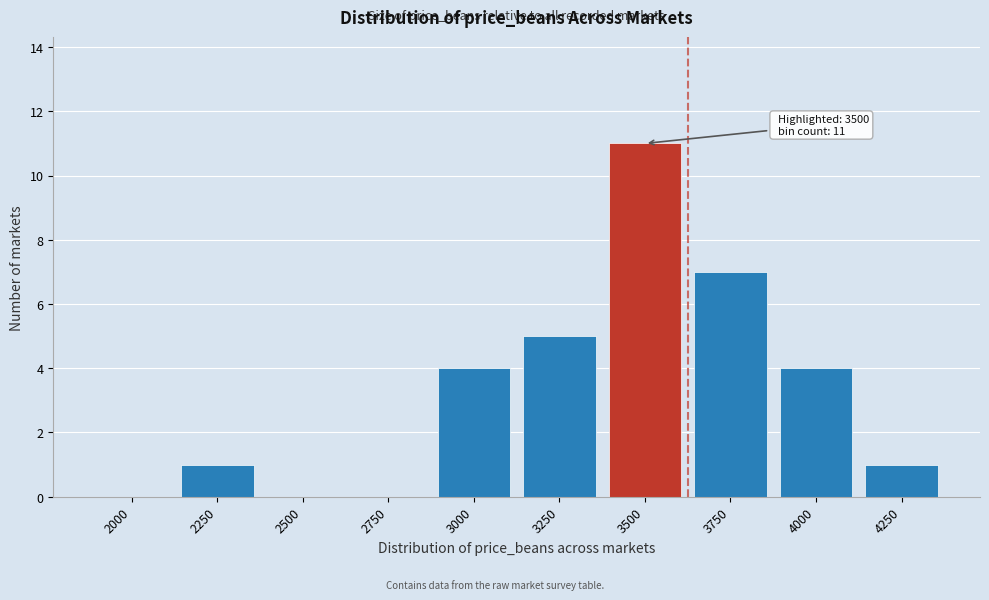

Reading left to right, list all the values displayed in this chart.

2000=0	2250=1	2500=0	2750=0	3000=4	3250=5	3500=11	3750=7	4000=4	4250=1